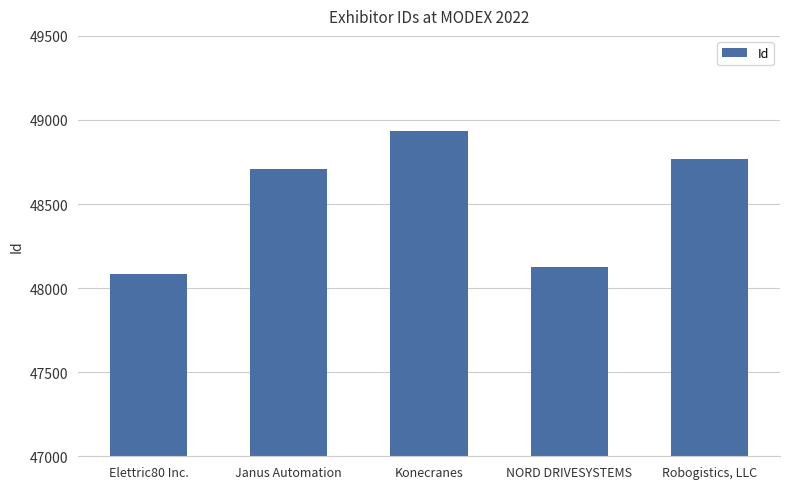

The value at Robogistics, LLC is 48769. True or false?

True